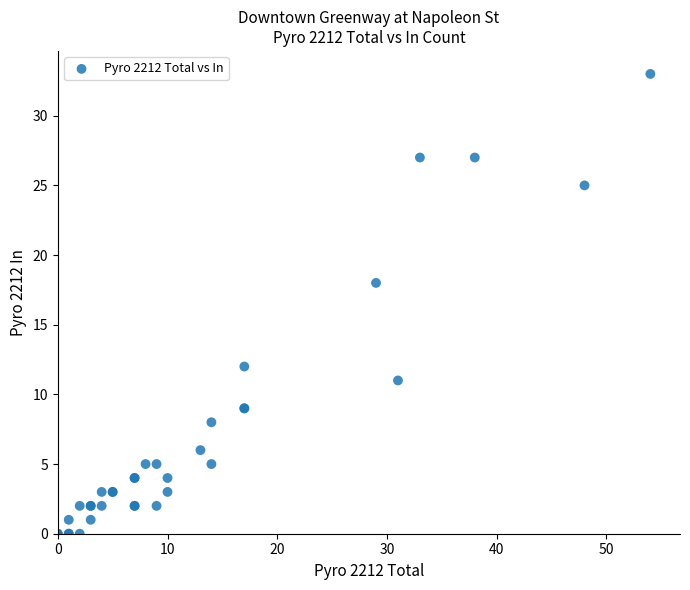

What Y value in the scatter plot is closest to 16?

18